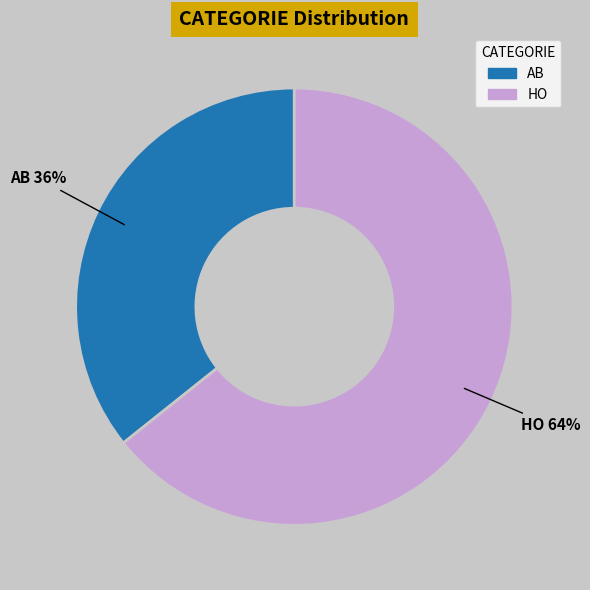

Is it true that HO is 72% of the pie?

False